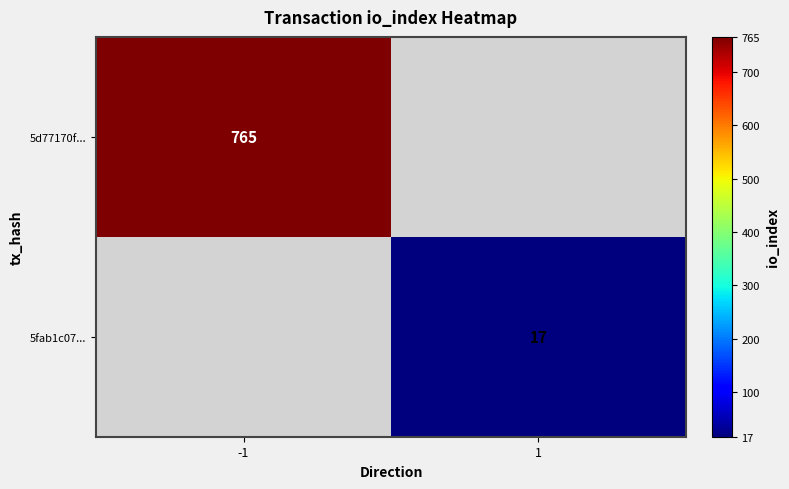

How many distinct data groups are displayed?

2